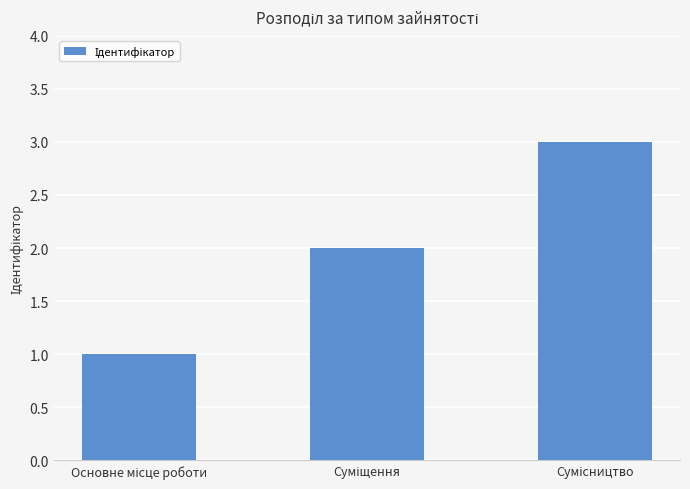

How many distinct data groups are displayed?

1